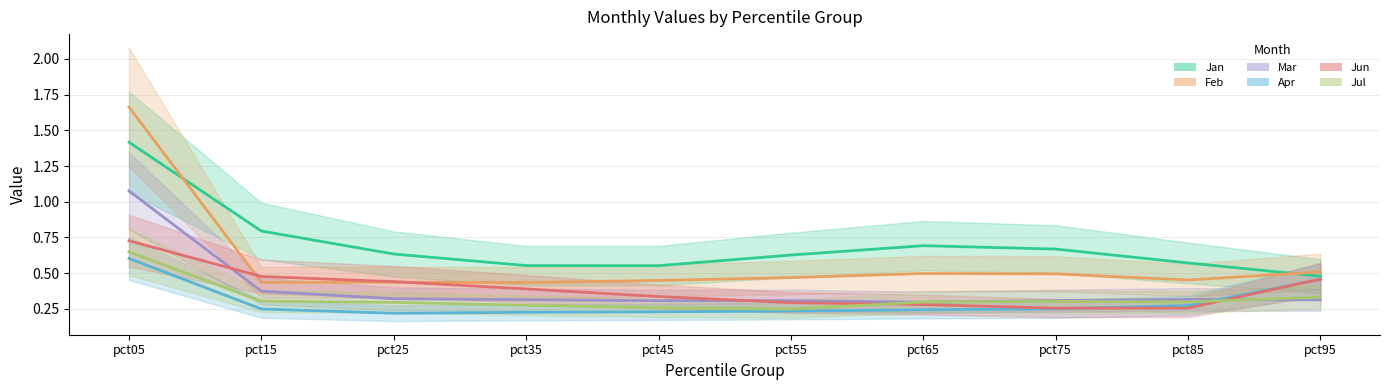

In Mar, how many points are higher than both neighbors (excluding endpoints)?

1